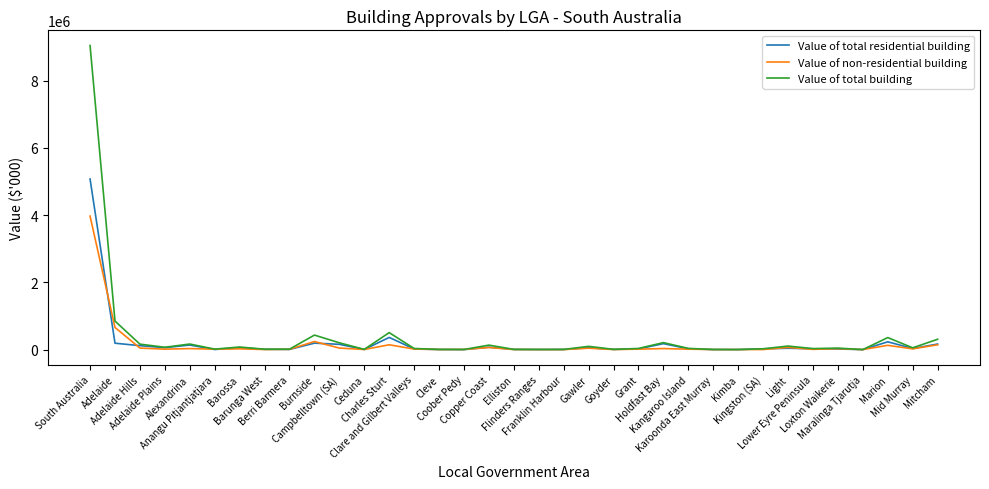

What is the greatest value displayed?

9044748.5